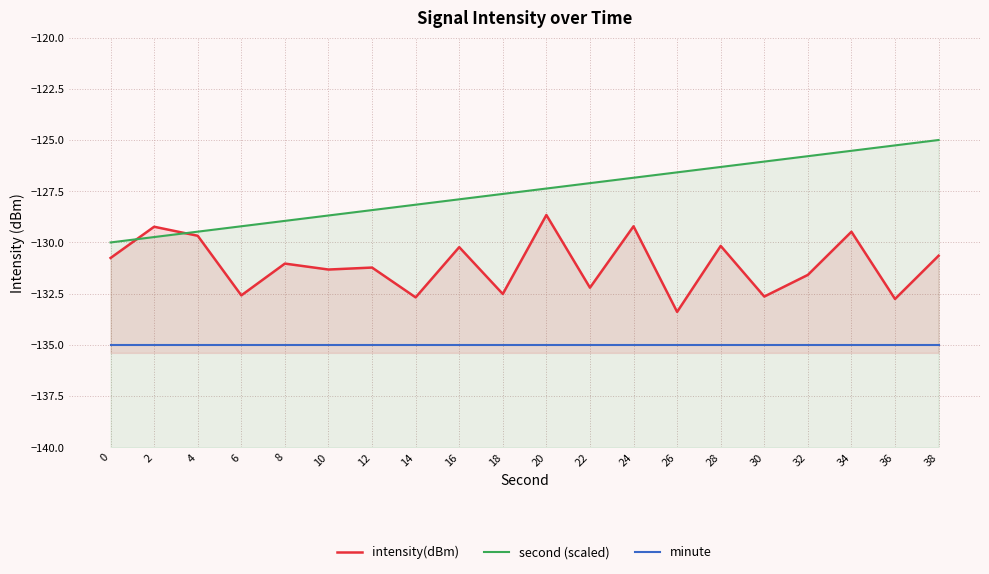

How many lines are shown in the chart?

3